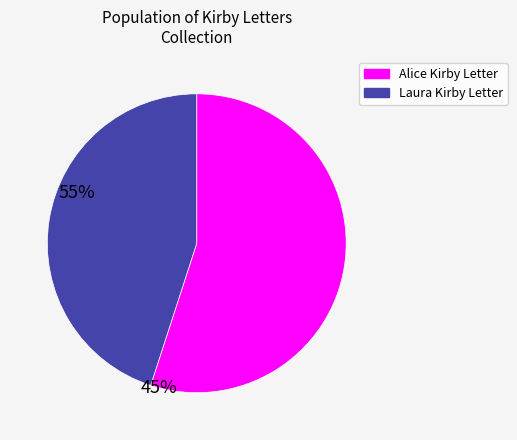

Is there any slice that represents more than half of the pie?

Yes